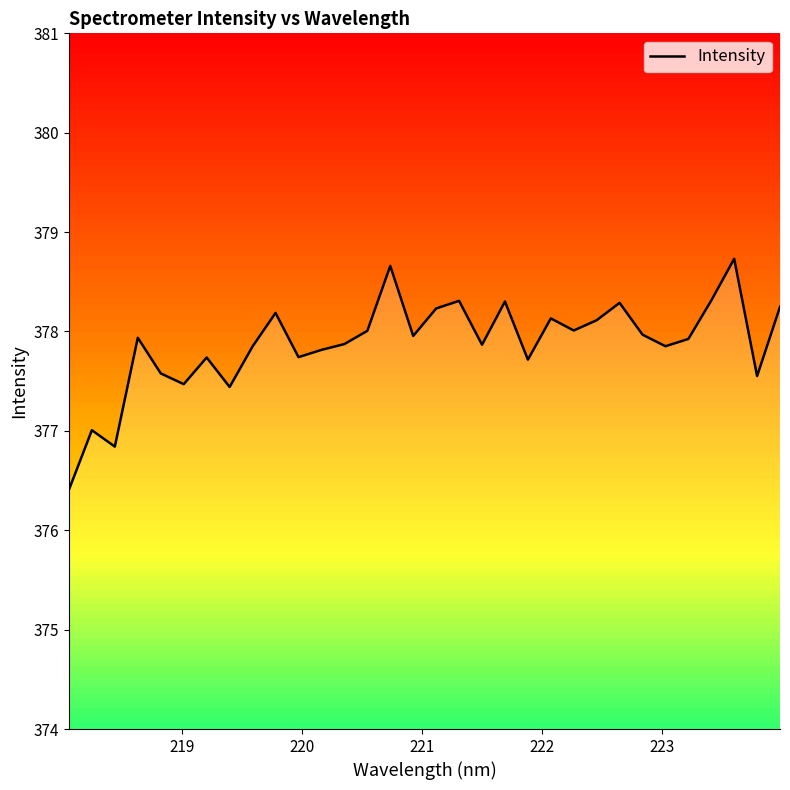

Is it true that the value at 220 is 163.2?

False